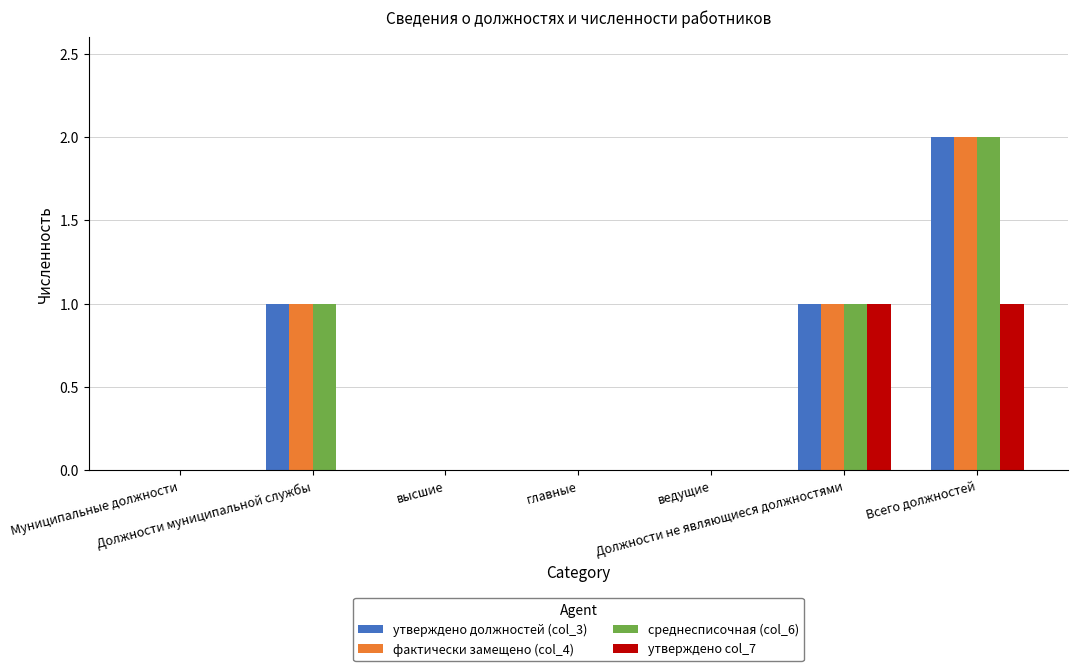

Is it true that утверждено col_7 equals 0 at главные?

True